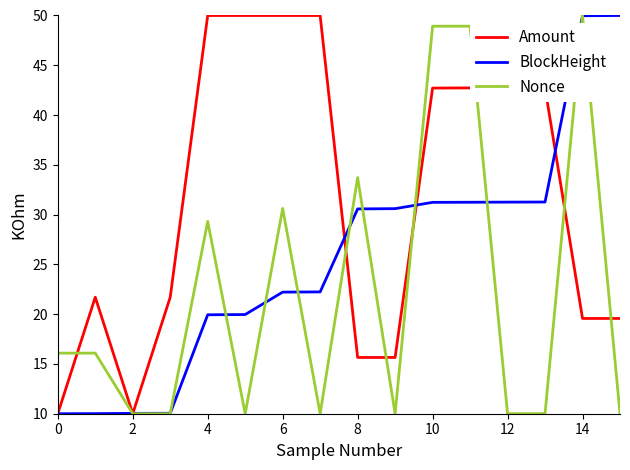

How many interior local valleys does the Nonce series have?

5